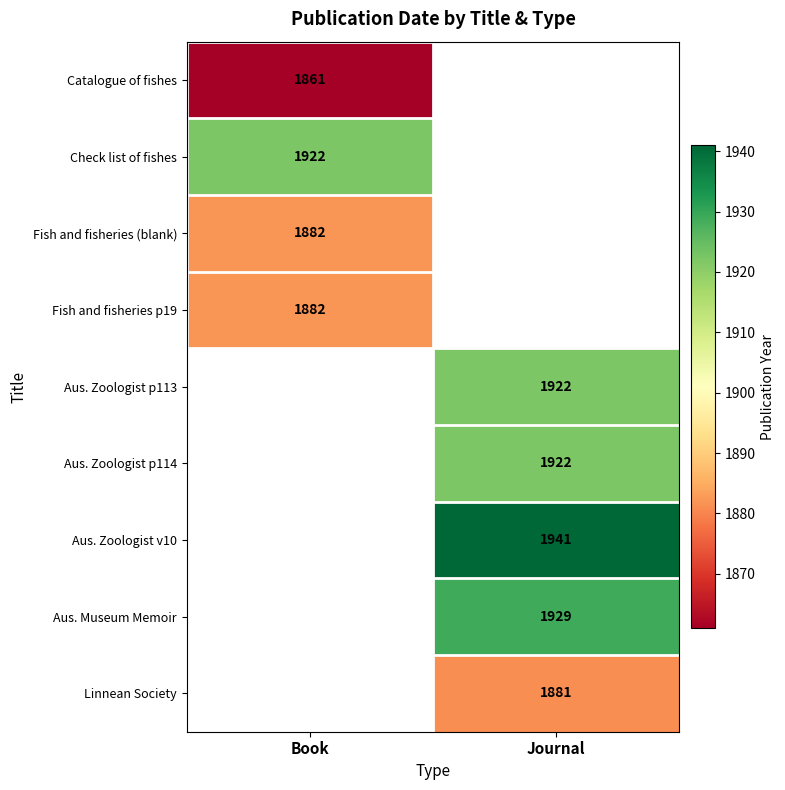

The Check list of fishes series shows 1922 at Book. True or false?

True